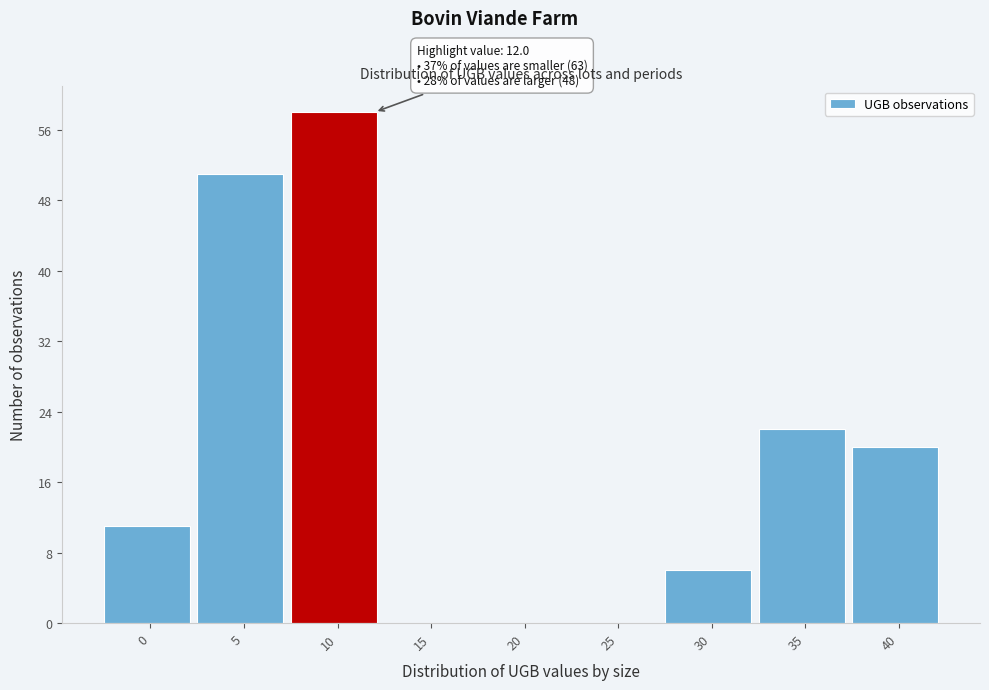

Reading right to left, transcribe all the data shown in this chart.

40=20	35=22	30=6	25=0	20=0	15=0	10=58	5=51	0=11